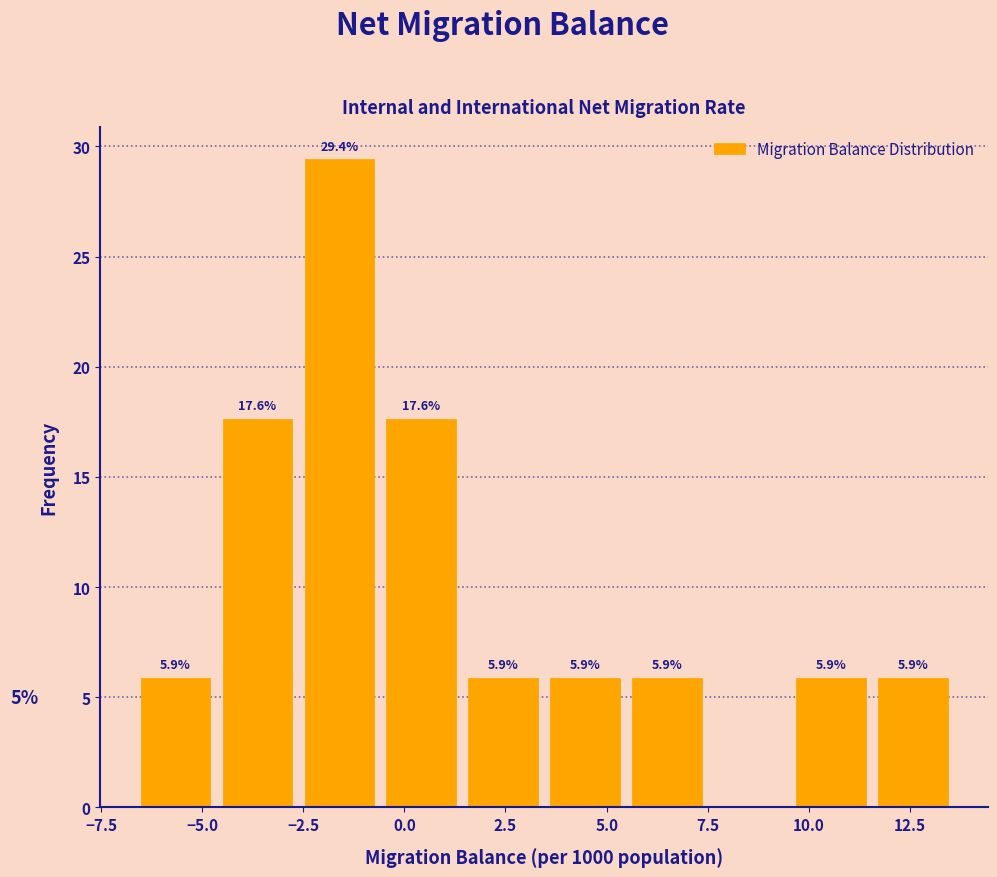

Which range on the x-axis has the tallest bar?

-2.5 to -0.5